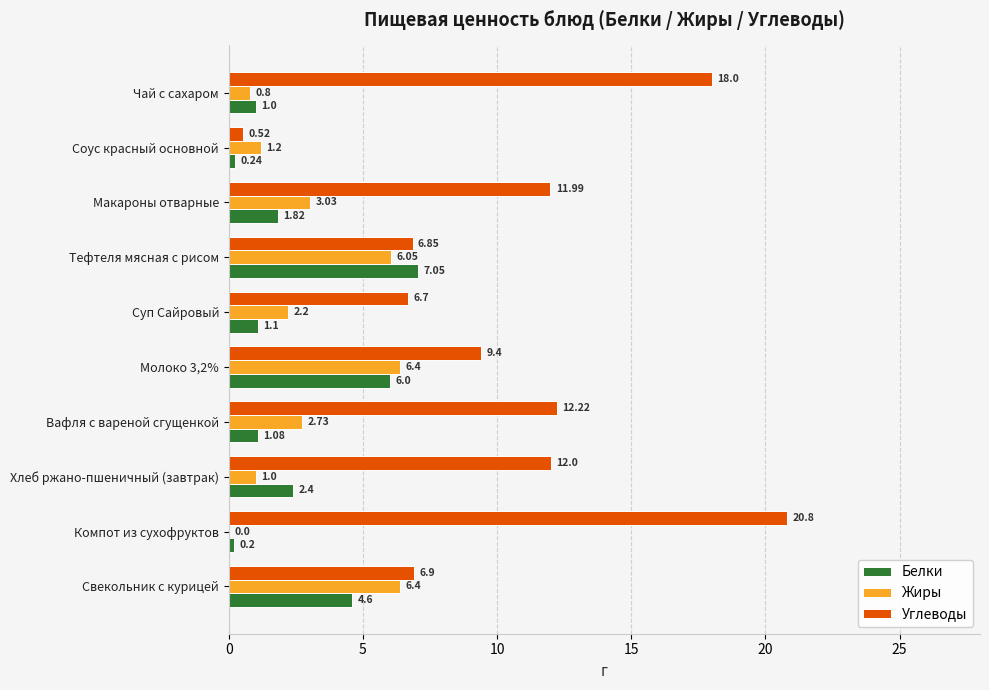

What is the sum of the Белки values at Макароны отварные and Суп Сайровый?

2.9